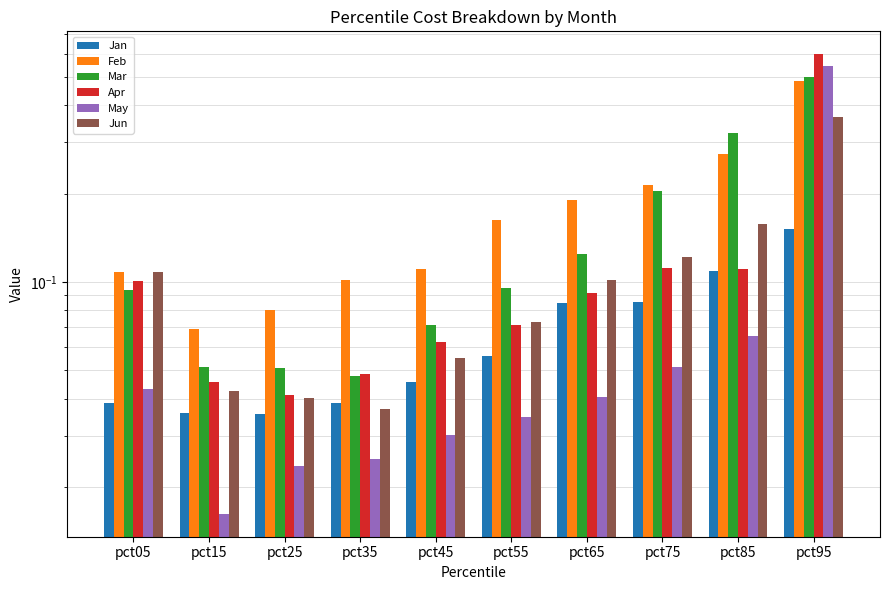

Which series changed the most between pct05 and pct35?

Jun